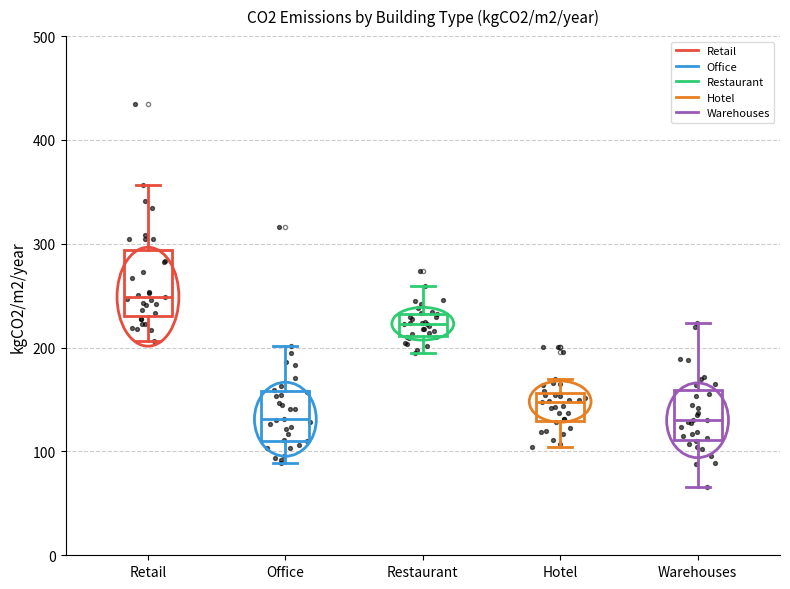

Reading left to right, read every box against the y-axis: the position of its median line, the range the box covers, and the ends of its whiskers. The values are not printed on the chart, so give them approximately, as read against the axis.

Retail: median 250, box 230 to 290, whiskers 210 to 360
Office: median 130, box 110 to 160, whiskers 90 to 200
Restaurant: median 220, box 210 to 230, whiskers 200 to 260
Hotel: median 150, box 130 to 160, whiskers 100 to 170
Warehouses: median 130, box 110 to 160, whiskers 70 to 220